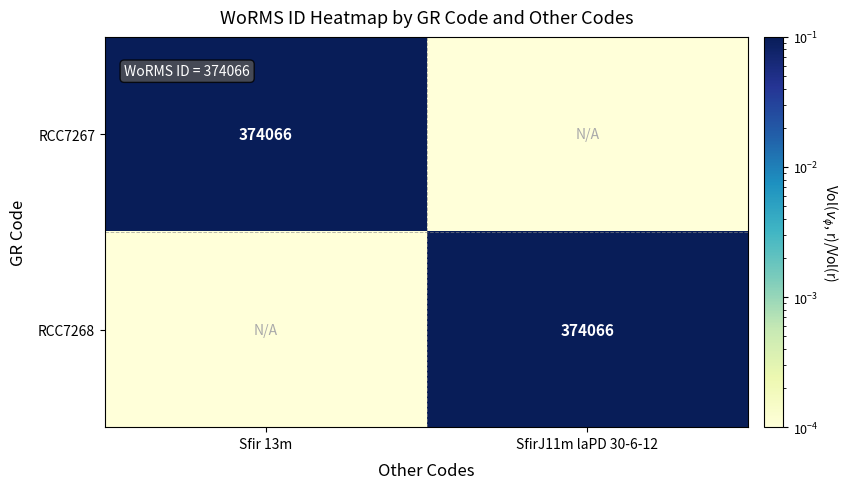

The RCC7267 series shows 0.0 at Sfir 13m. True or false?

False